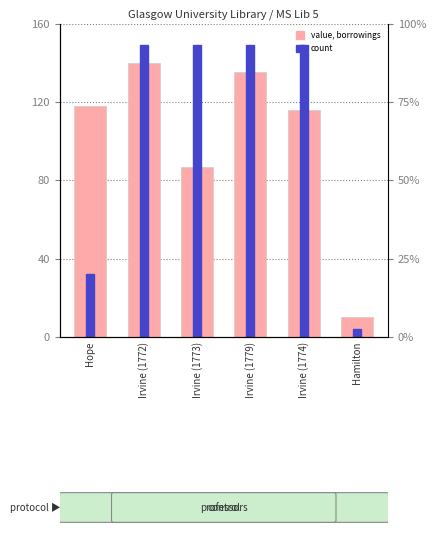

Which series has the largest range (max minus min)?

count